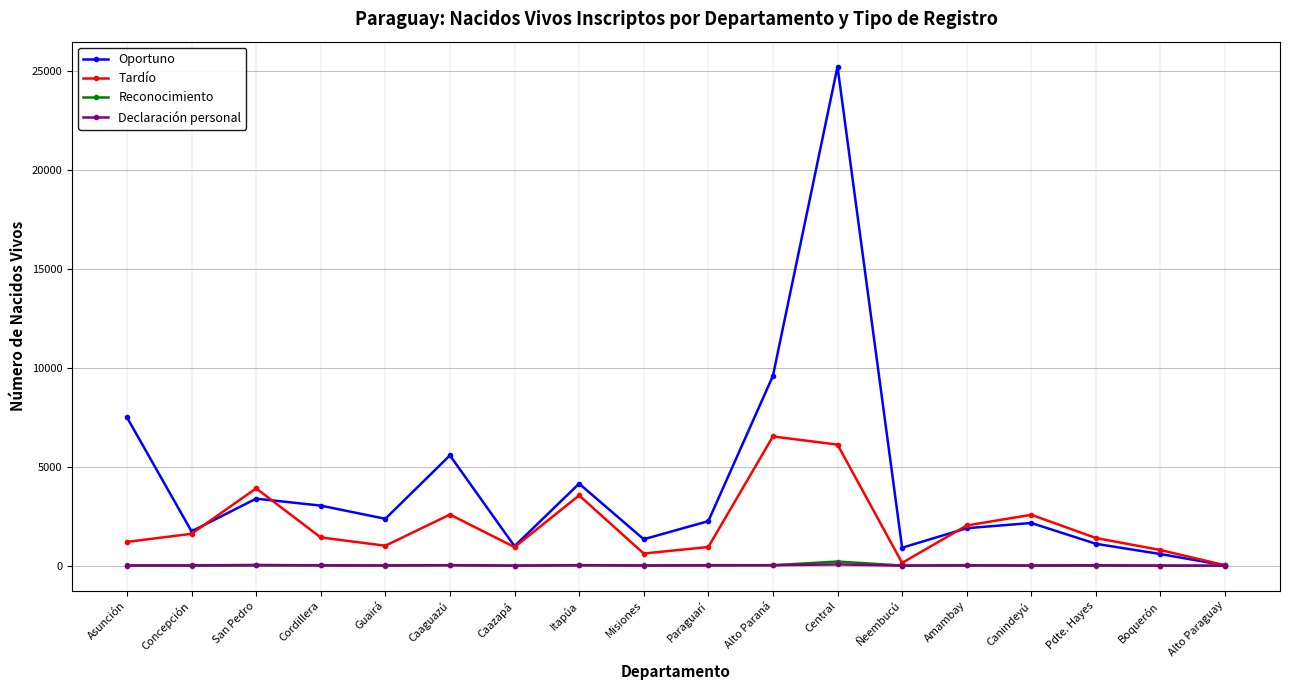

Which category has the highest value across all series?

Central